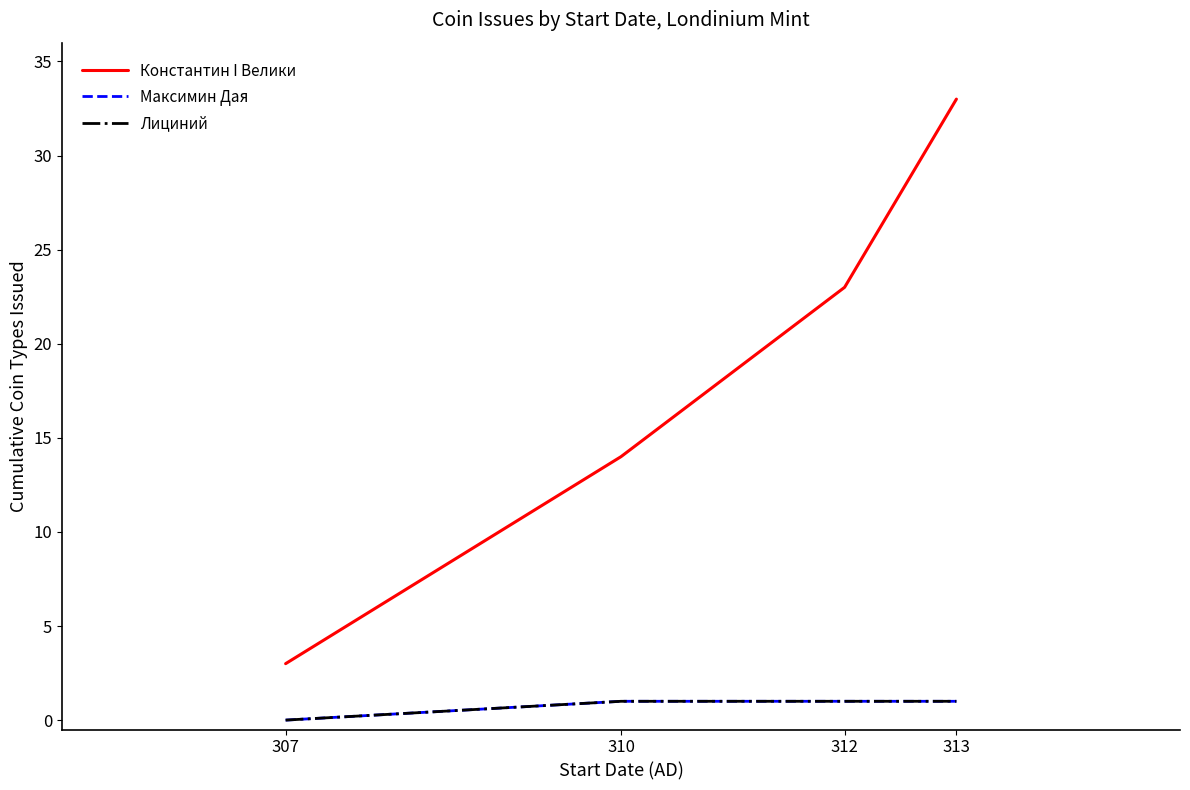

Count the Лициний values in the range 1 to 2.

3